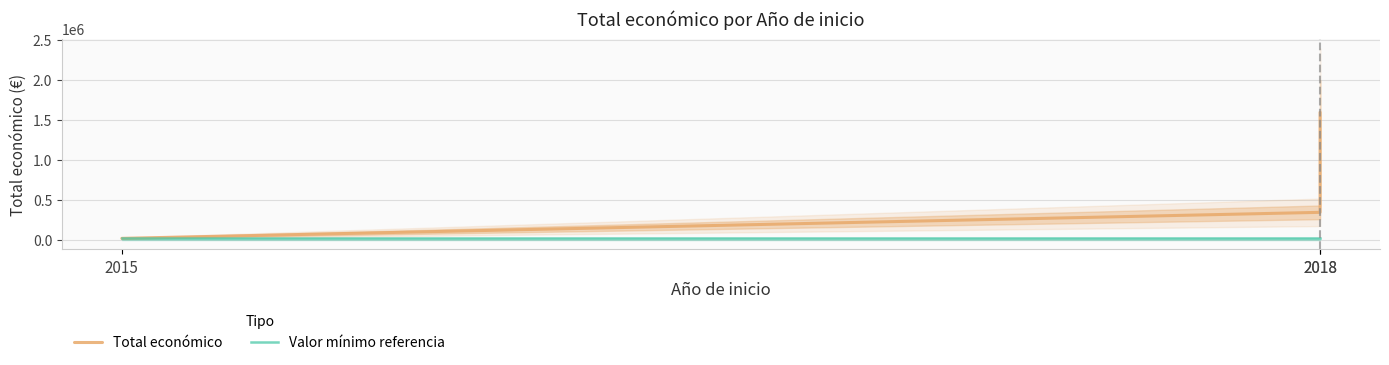

What is the difference between the Total económico values at 2015 and 2018?

1579586